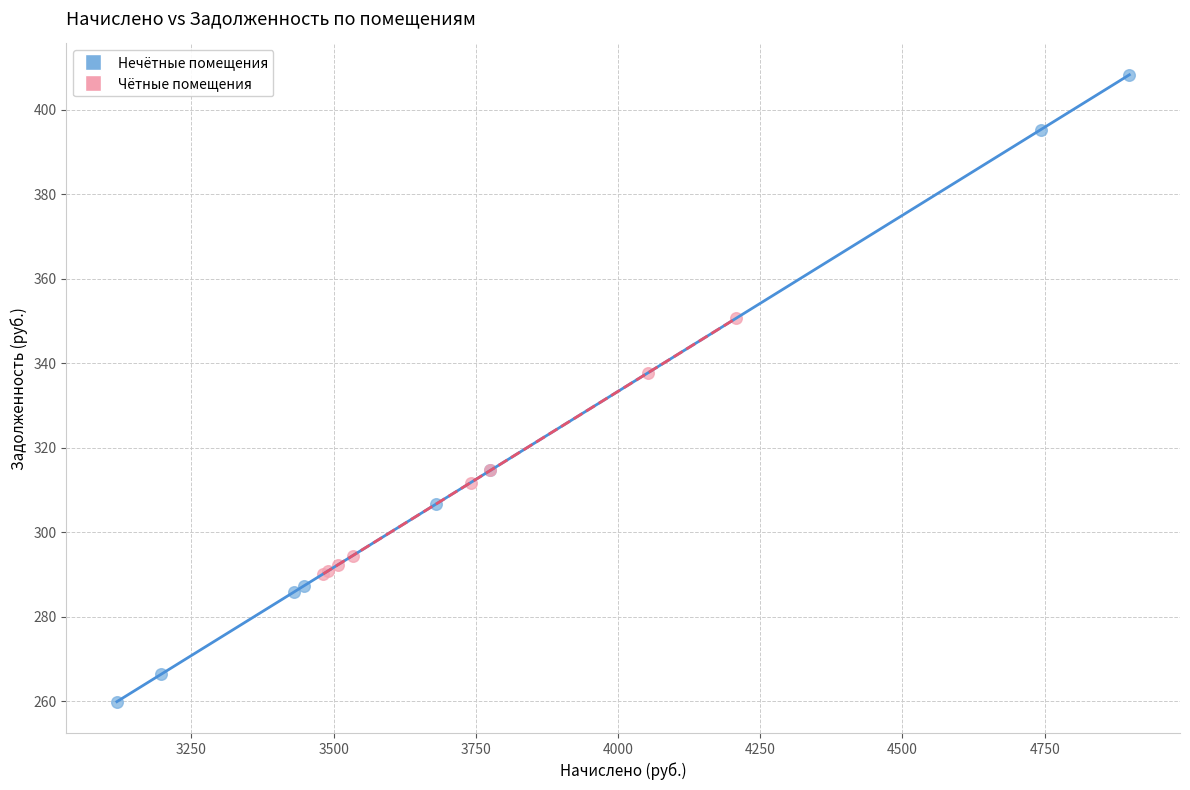

Which series contains the highest Y value?

Нечётные помещения